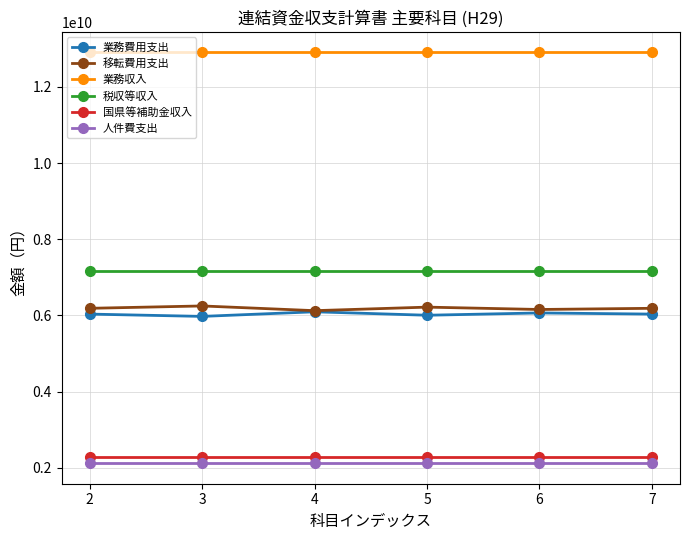

What is the maximum value for 税収等収入?

7156361541.0